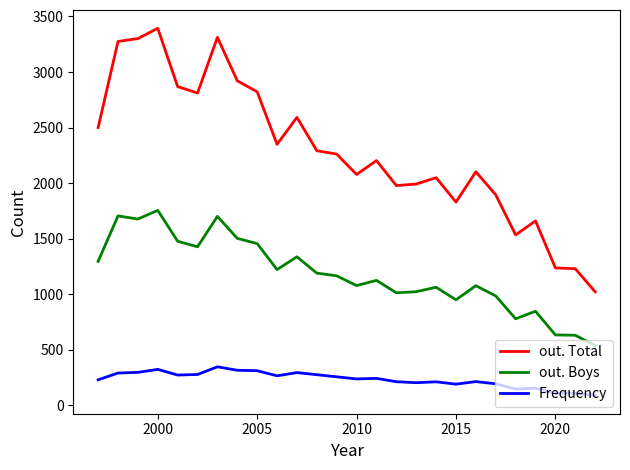

What is the lowest value of the out. Total series?

1022